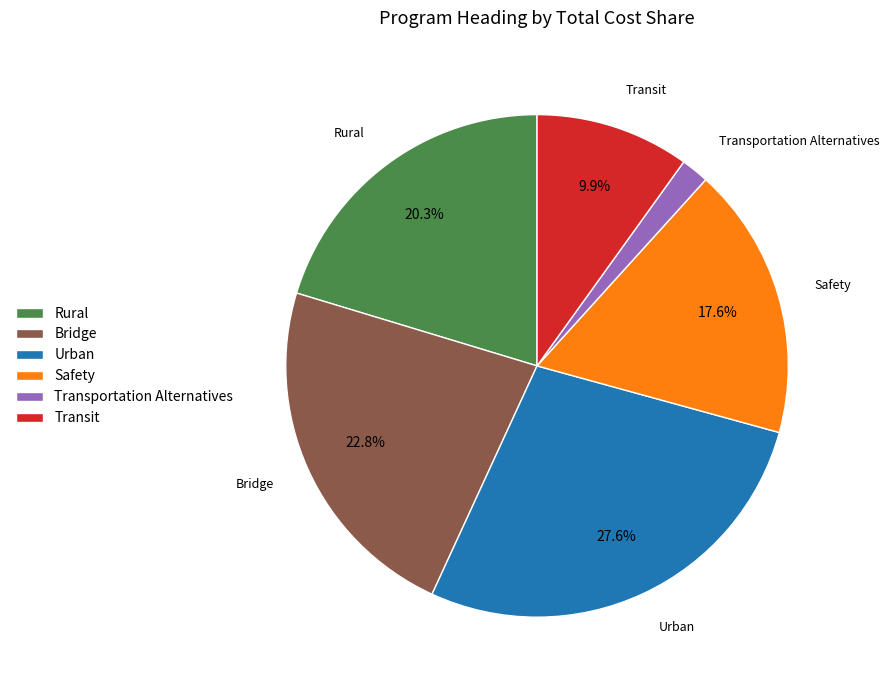

True or false: Transit accounts for 1% of the total.

False